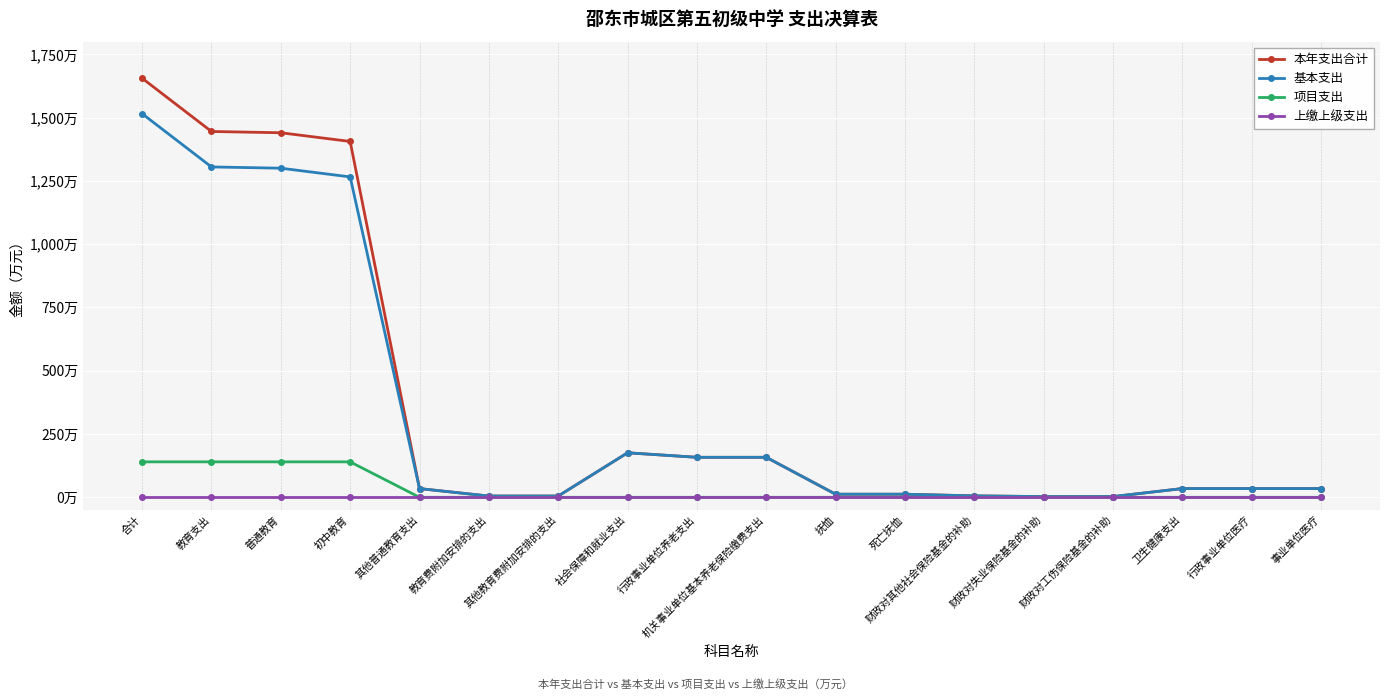

Is this an area chart (filled region under the line)?

No